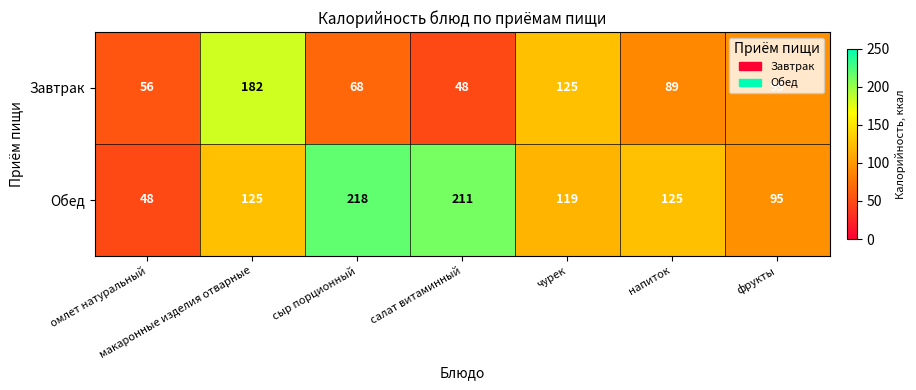

List the series in order of their peak value, highest first.

Обед, Завтрак